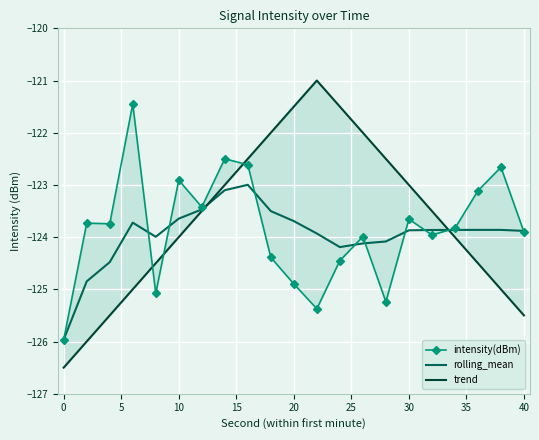

True or false: rolling_mean has a value of -35.8 at 20.

False